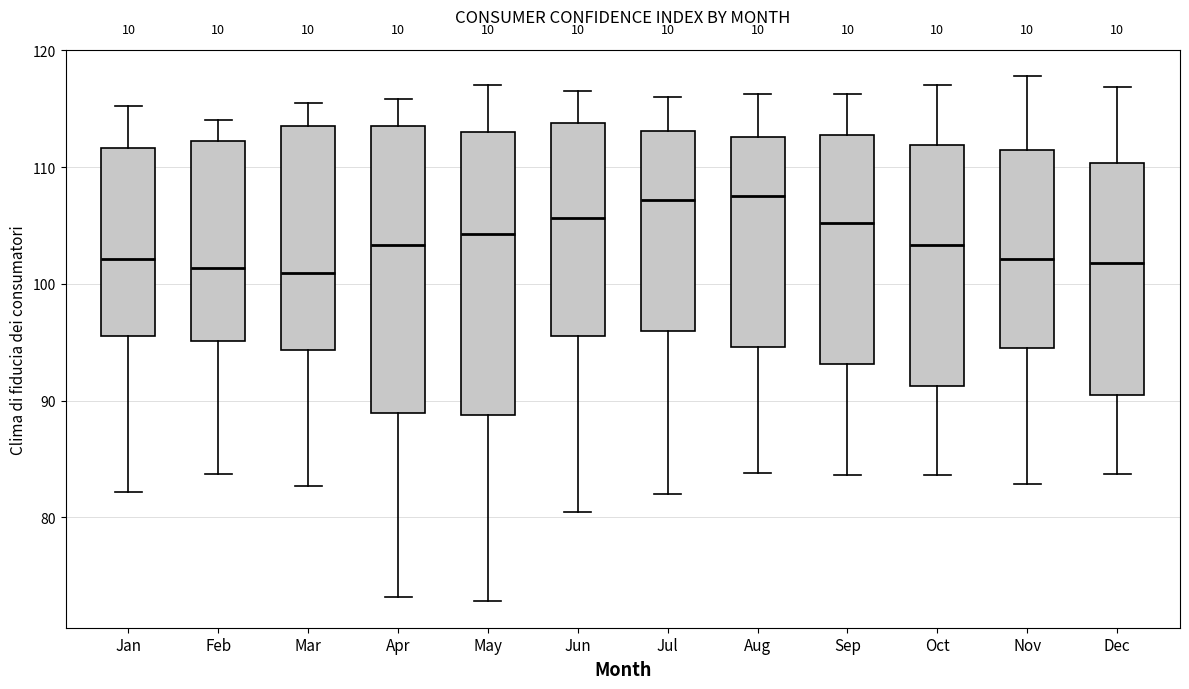

Reading left to right, transcribe this box plot: for each box, give where its median line is, the range the box spans, and where its two whiskers end, as read against the y-axis. The values are not printed on the chart, so give them approximately, as read against the axis.

Jan: median 102, box 96 to 112, whiskers 82 to 115
Feb: median 101, box 95 to 112, whiskers 84 to 114
Mar: median 101, box 94 to 114, whiskers 83 to 116
Apr: median 103, box 89 to 114, whiskers 73 to 116
May: median 104, box 89 to 113, whiskers 73 to 117
Jun: median 106, box 96 to 114, whiskers 81 to 117
Jul: median 107, box 96 to 113, whiskers 82 to 116
Aug: median 108, box 95 to 113, whiskers 84 to 116
Sep: median 105, box 93 to 113, whiskers 84 to 116
Oct: median 103, box 91 to 112, whiskers 84 to 117
Nov: median 102, box 94 to 111, whiskers 83 to 118
Dec: median 102, box 91 to 110, whiskers 84 to 117